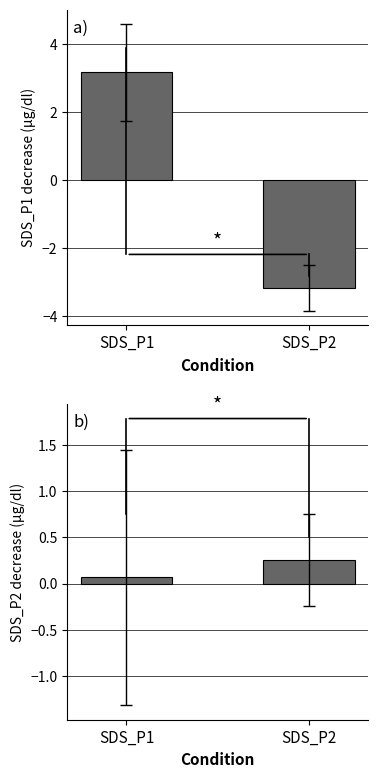

Are the bars horizontal?

No